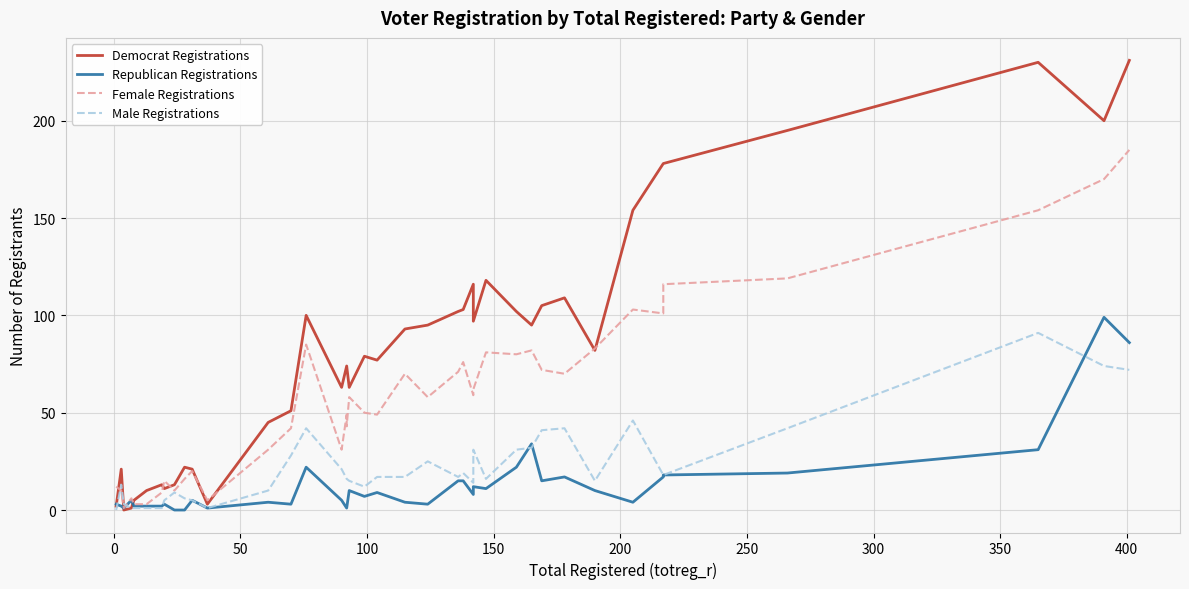

What is the greatest value displayed?

231